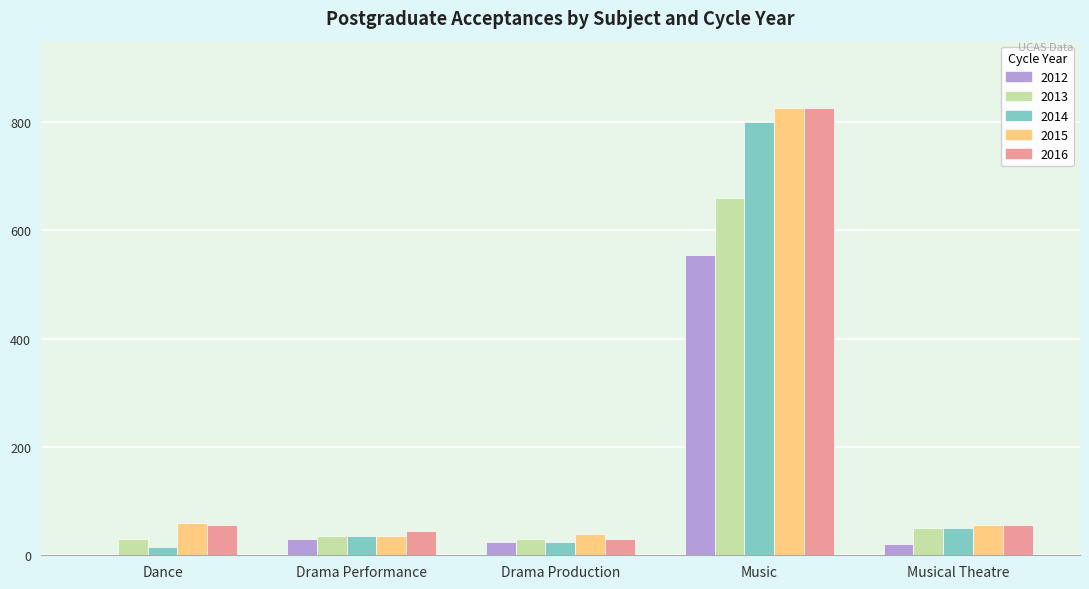

What is the total value across all series at Drama Performance?

180